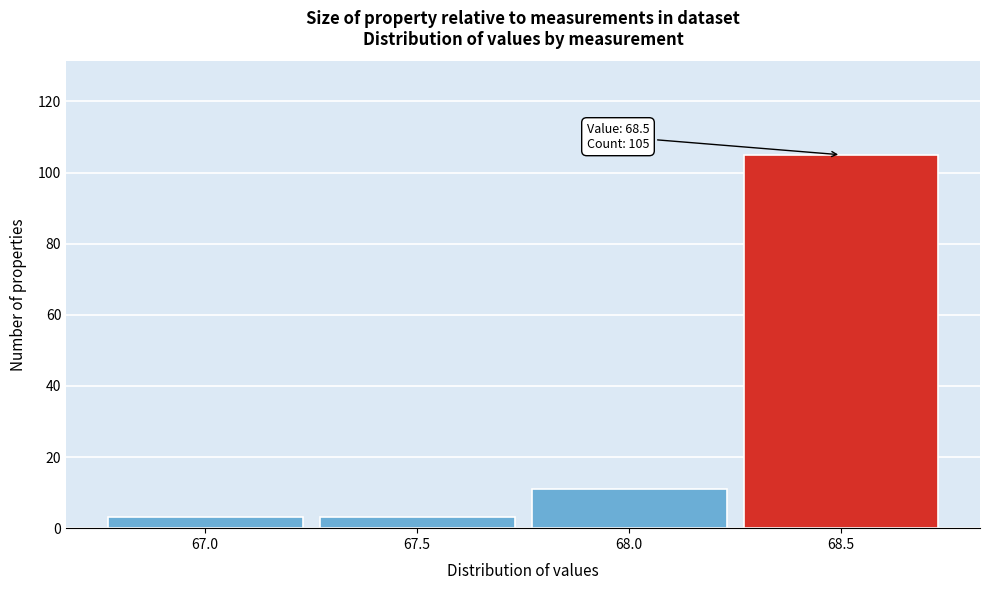

Over which range of the x-axis is the bar tallest?

68.25 to 68.75